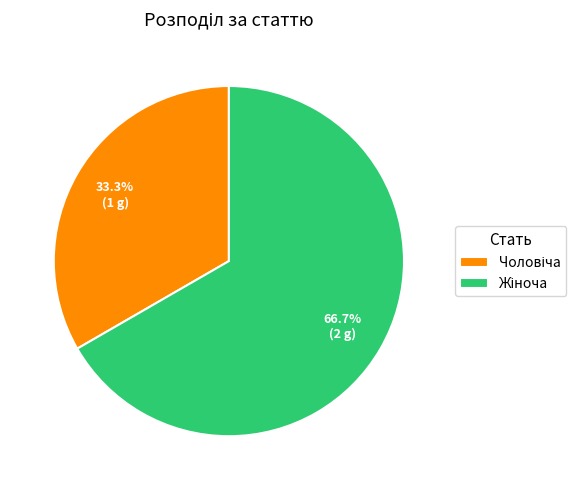

Does any single category account for the majority?

Yes